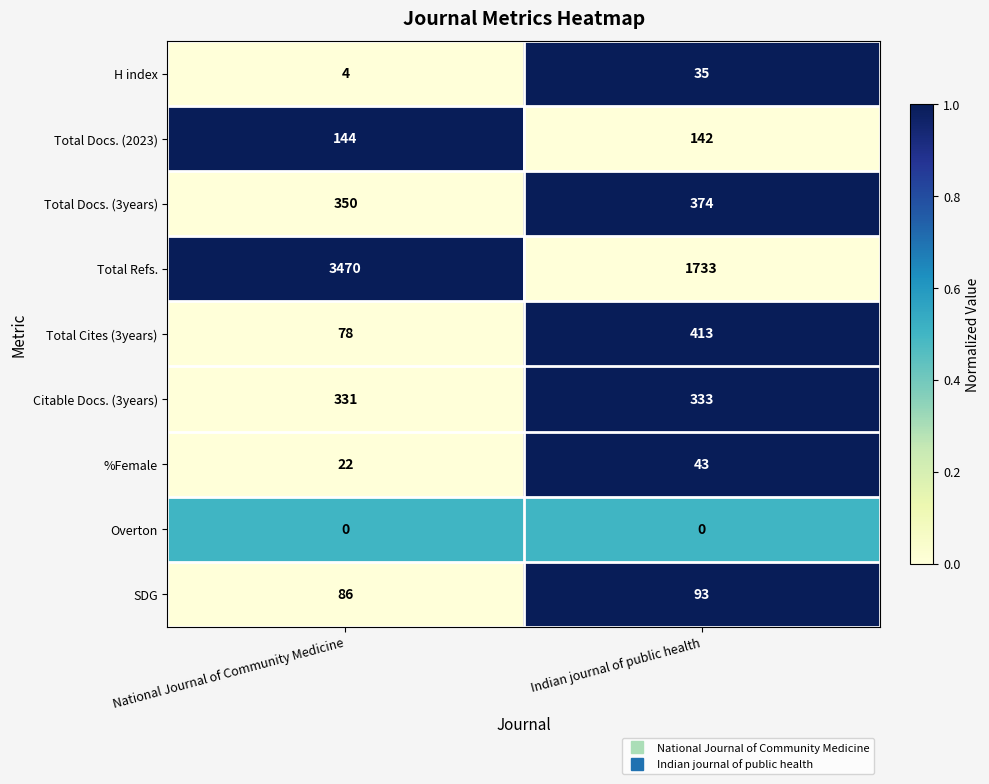

At Indian journal of public health, list the series in order from smallest to largest.

Overton, H index, %Female, SDG, Total Docs. (2023), Citable Docs. (3years), Total Docs. (3years), Total Cites (3years), Total Refs.